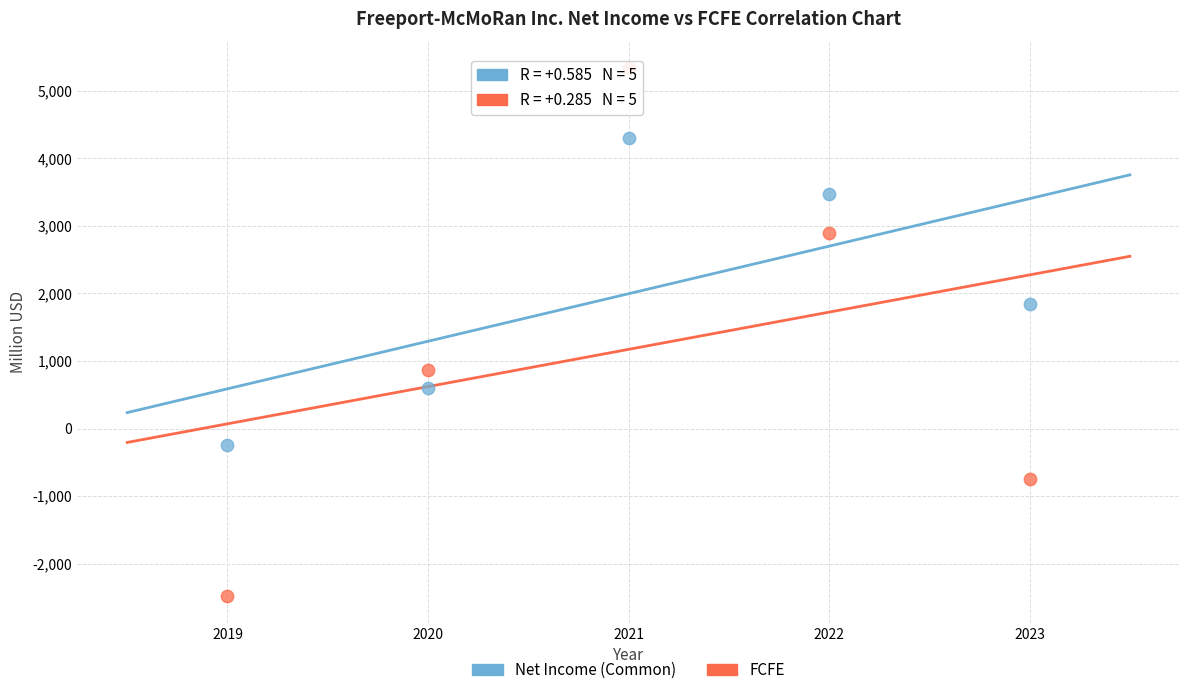

What are all the series names shown in the legend?

Net Income (Common), FCFE